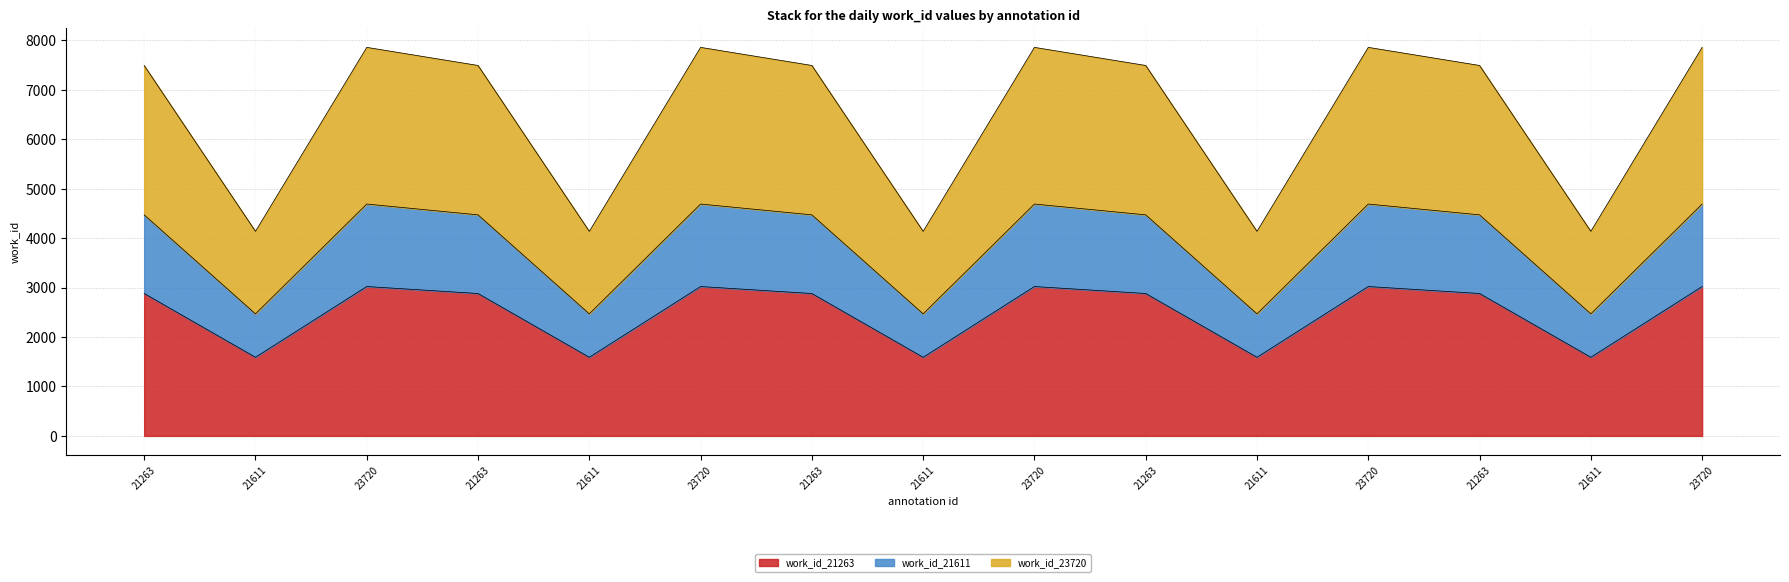

How many lines are shown in the chart?

3